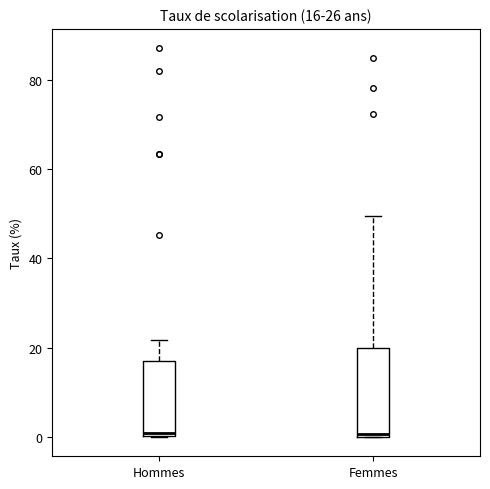

Comparing the boxes themselves (not the whiskers), which one is the tallest?

Femmes